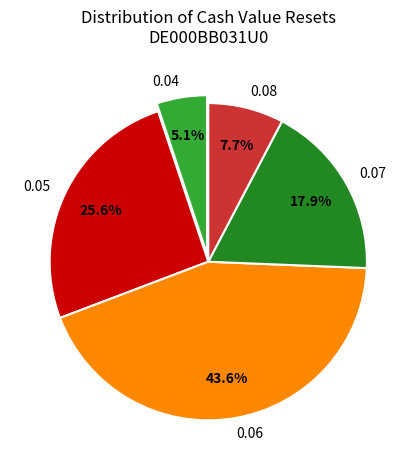

Does 0.06 account for over 50% of the chart?

No